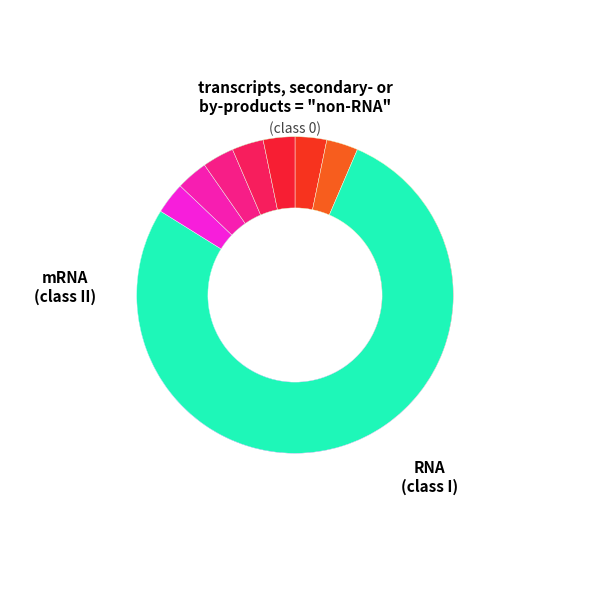

Is Operational Index the majority of the pie?

Yes